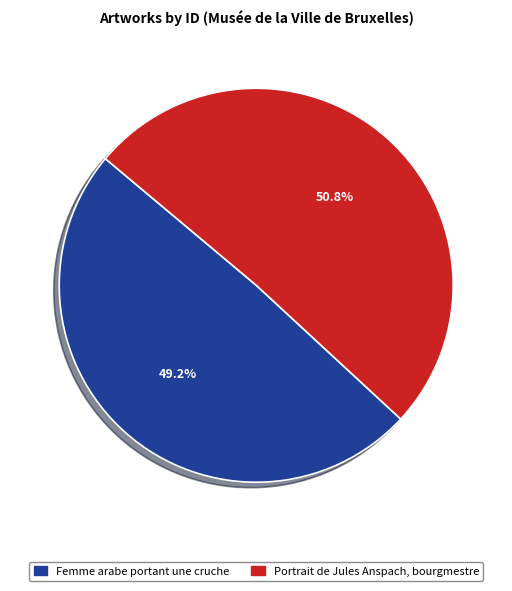

How many segments does this pie chart have?

2